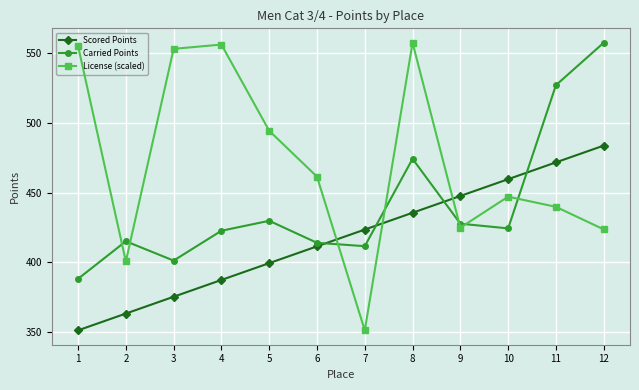

The value of License (scaled) at 11 is 439.7. True or false?

True